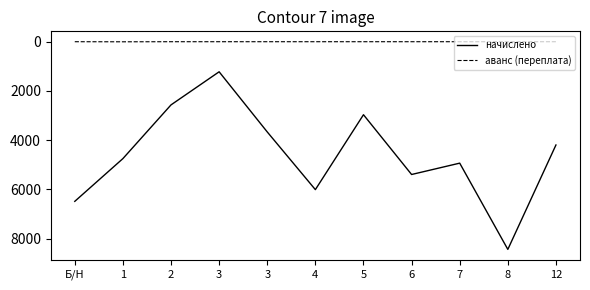

What is the approximate value of начислено at 1?

4746.2